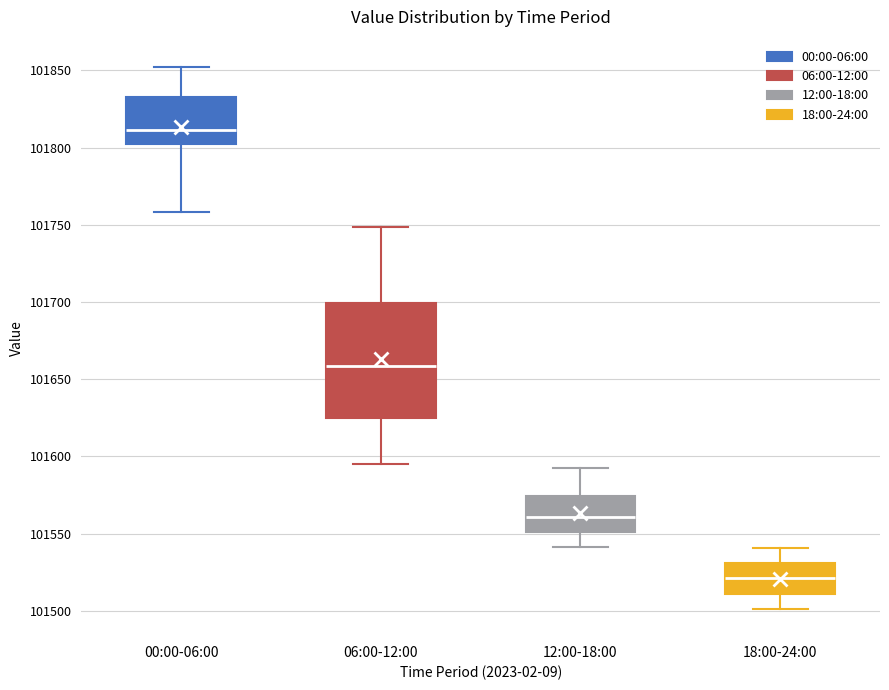

Where is the upper edge of the box for 12:00-18:00 on the y-axis? The values are not printed on the chart, so give them approximately, as read against the axis.

101575